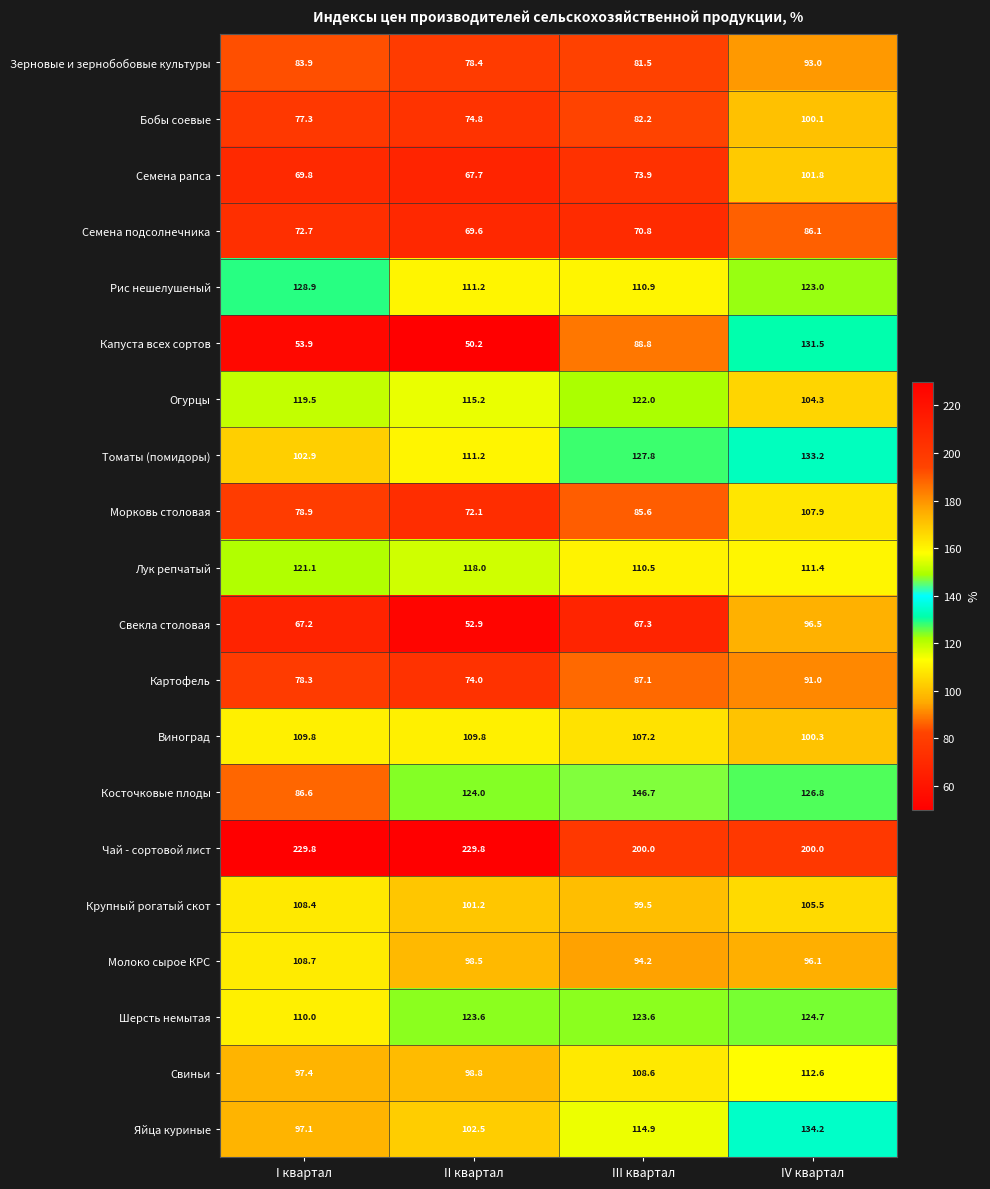

Which category has the lowest value across all series?

II квартал